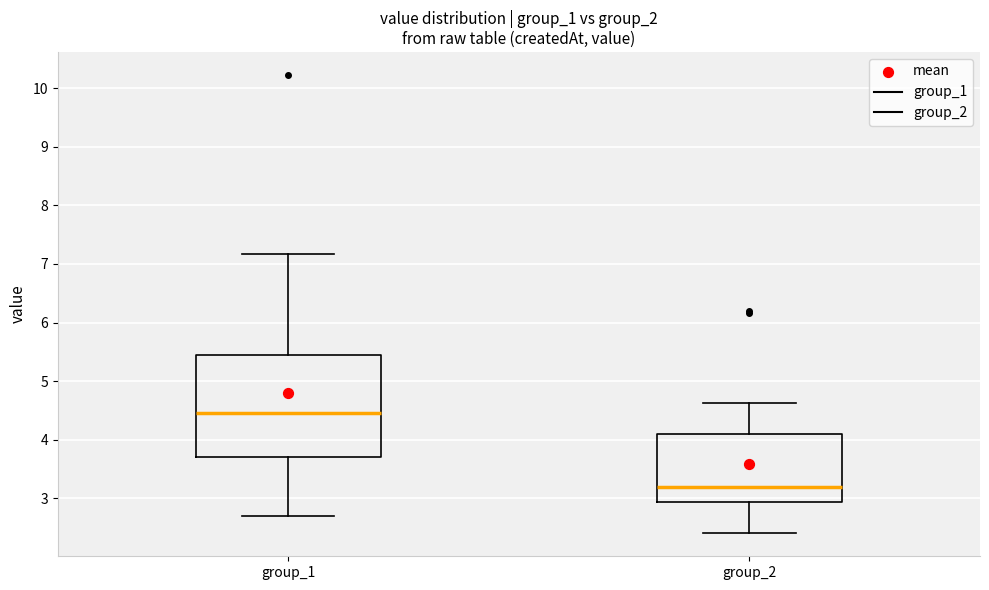

Where is the lower edge of the box for group_1 on the y-axis? The values are not printed on the chart, so give them approximately, as read against the axis.

3.7